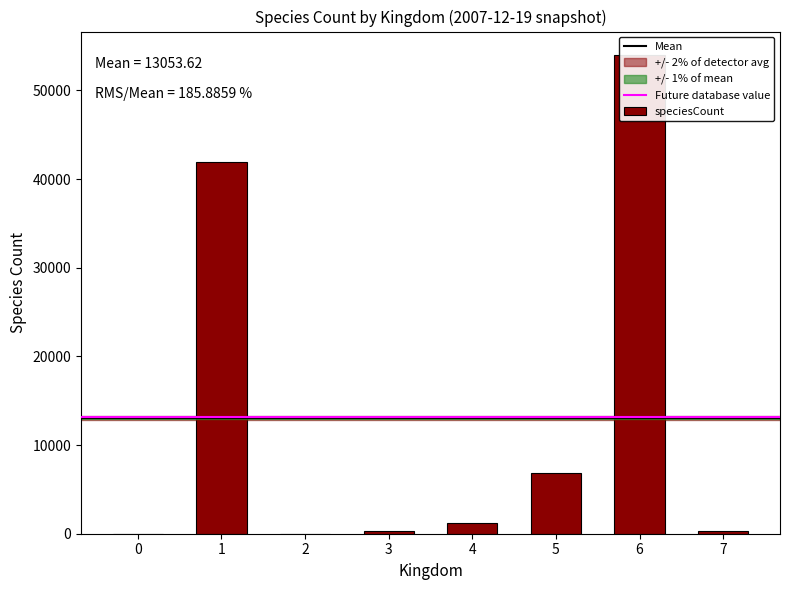

Between 4 and 6, which is larger?

6